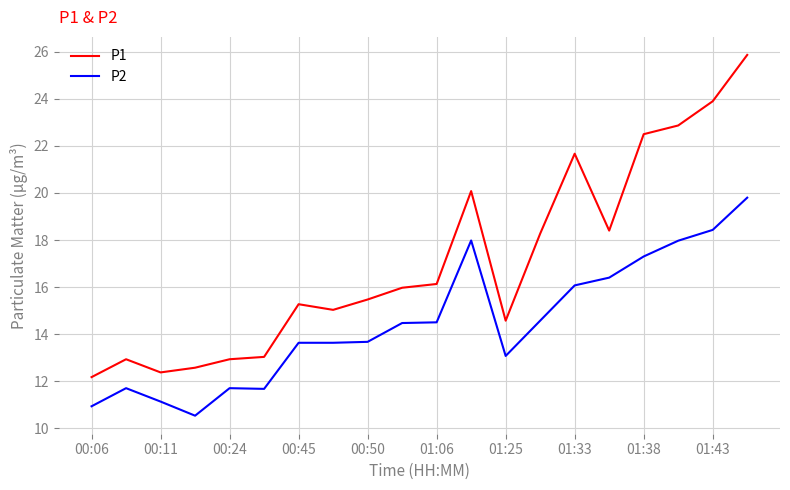

True or false: P1 and P2 intersect in this chart.

False